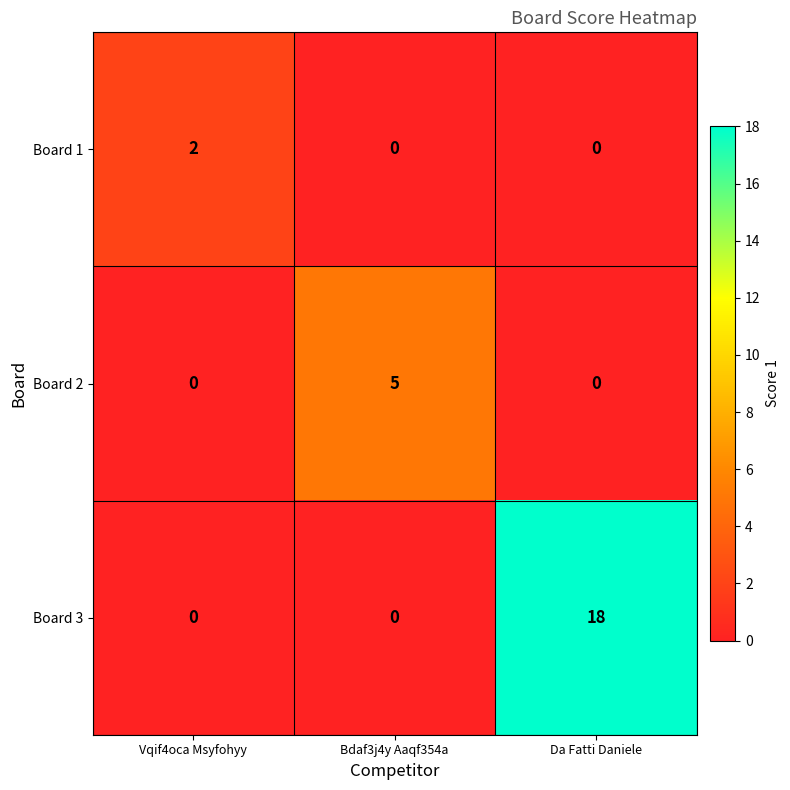

What is the difference between the highest and lowest values at Vqif4oca Msyfohyy?

2